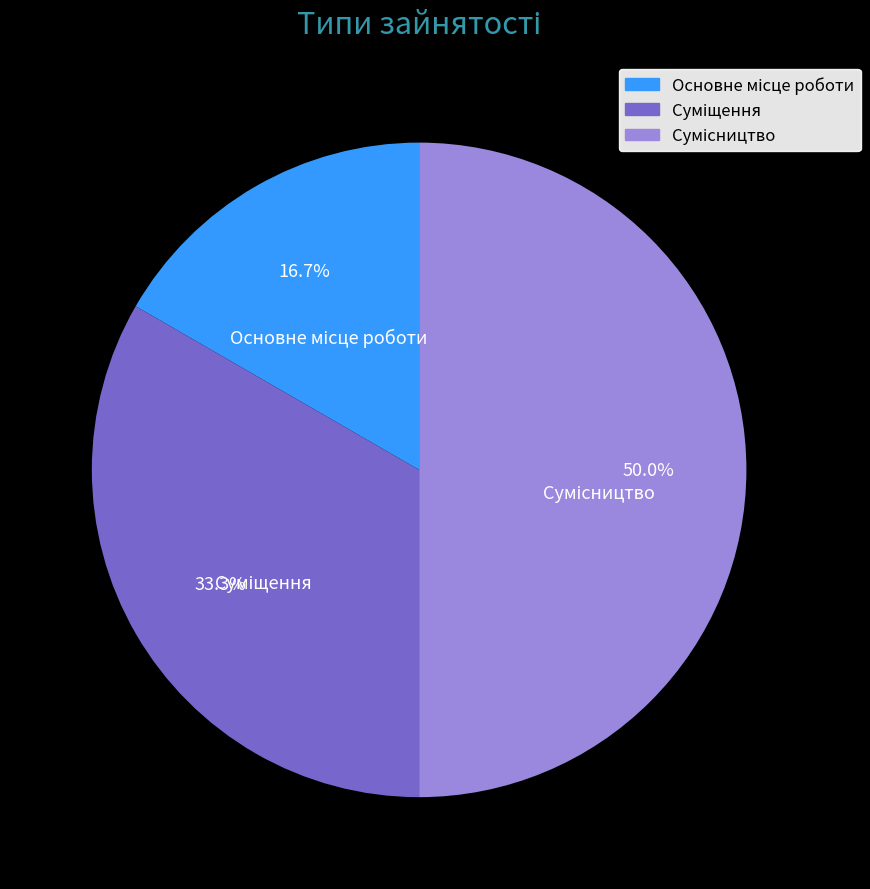

Rank the categories by value from lowest to highest.

Основне місце роботи, Суміщення, Сумісництво